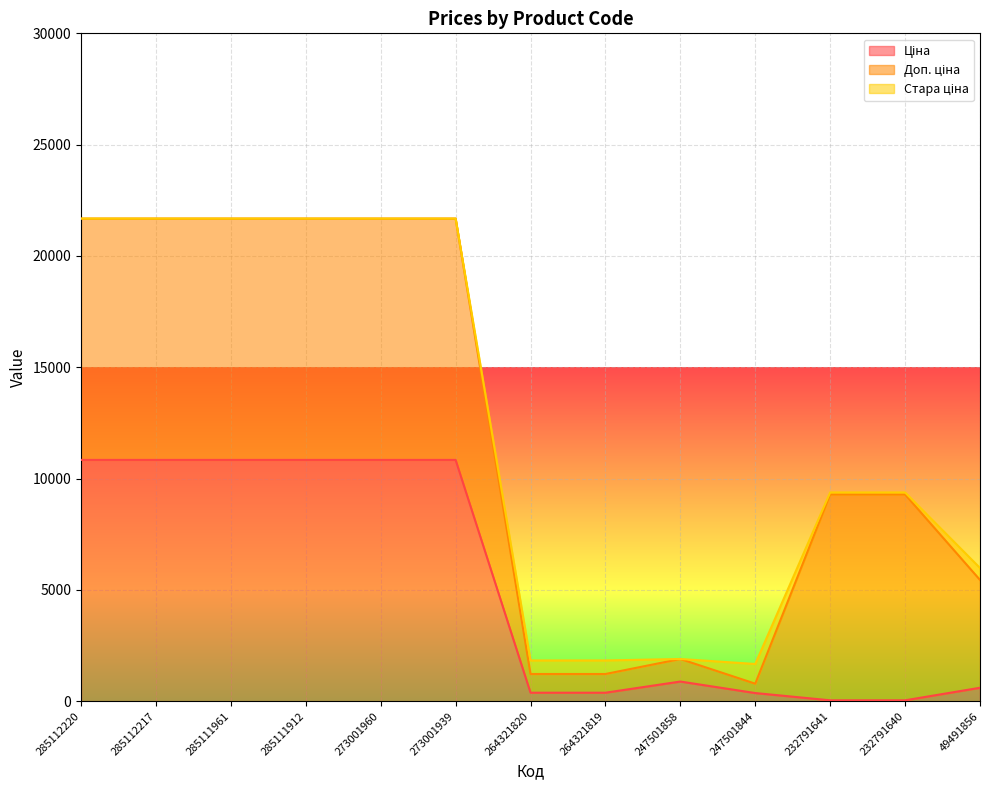

What is the total value across all series at 285112217?

21680.2